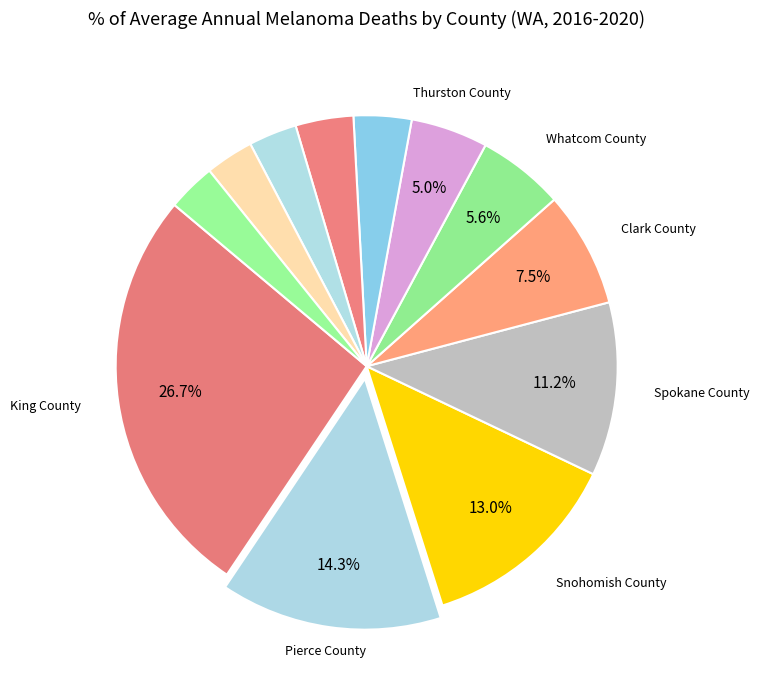

Is there a majority slice in this chart?

No